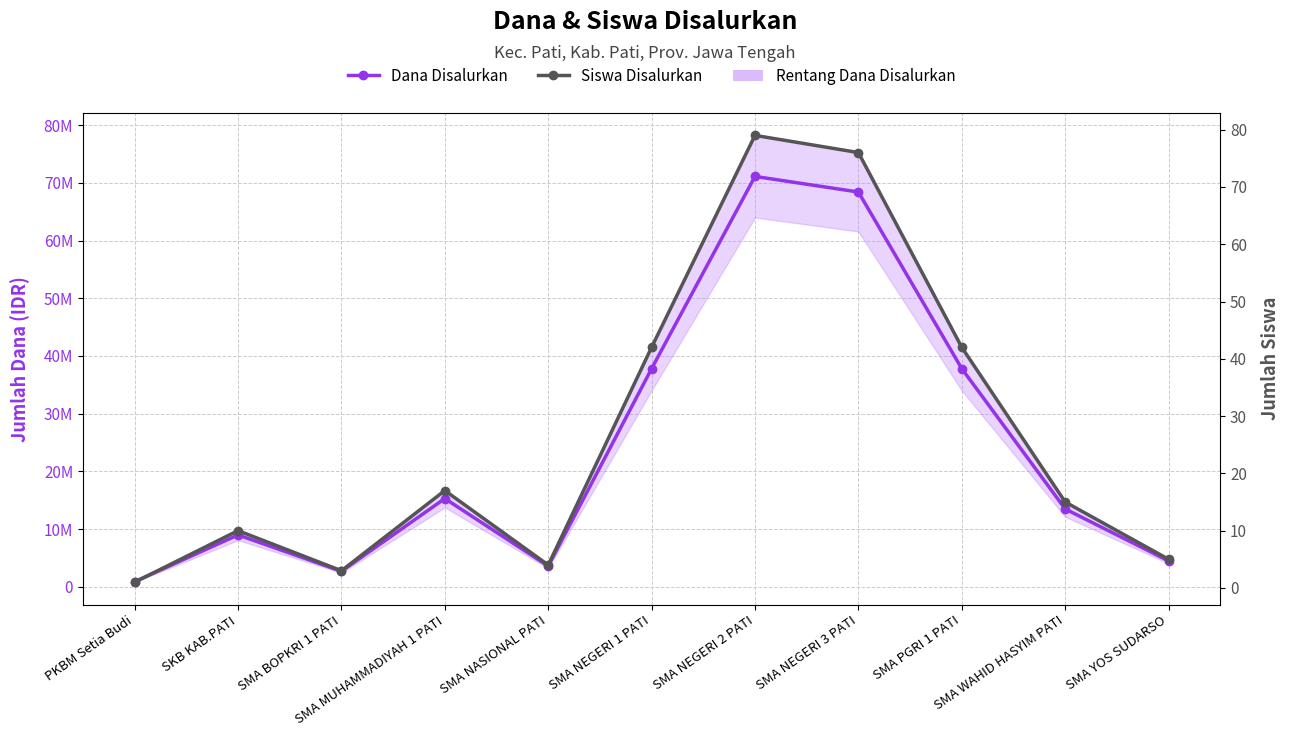

At which category is the sum across all series the highest?

SMA NEGERI 2 PATI